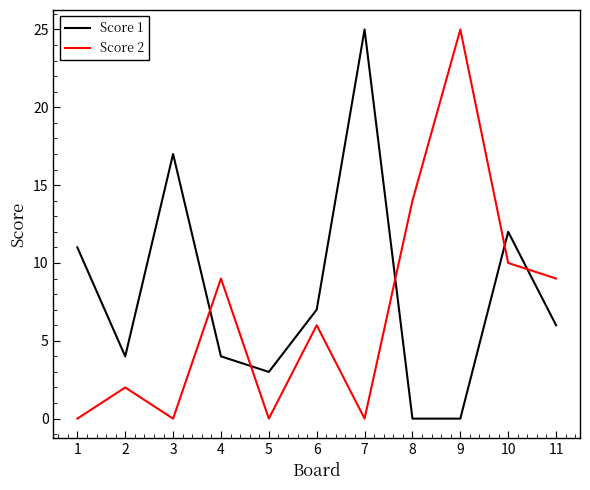

What is the difference between the highest and lowest values at 2?

2